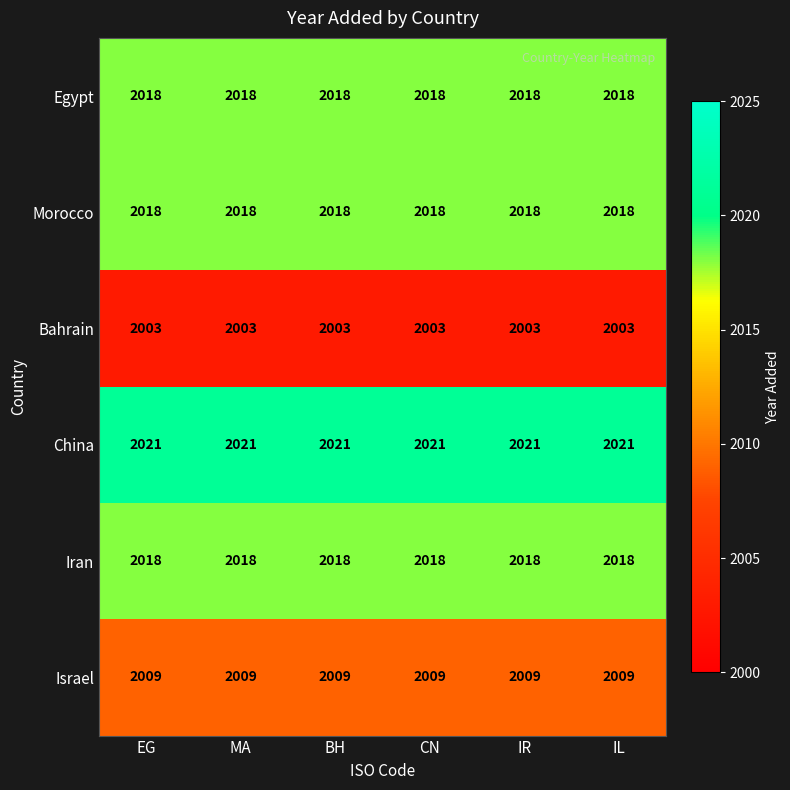

What is the spread (max minus min) of values at MA?

18